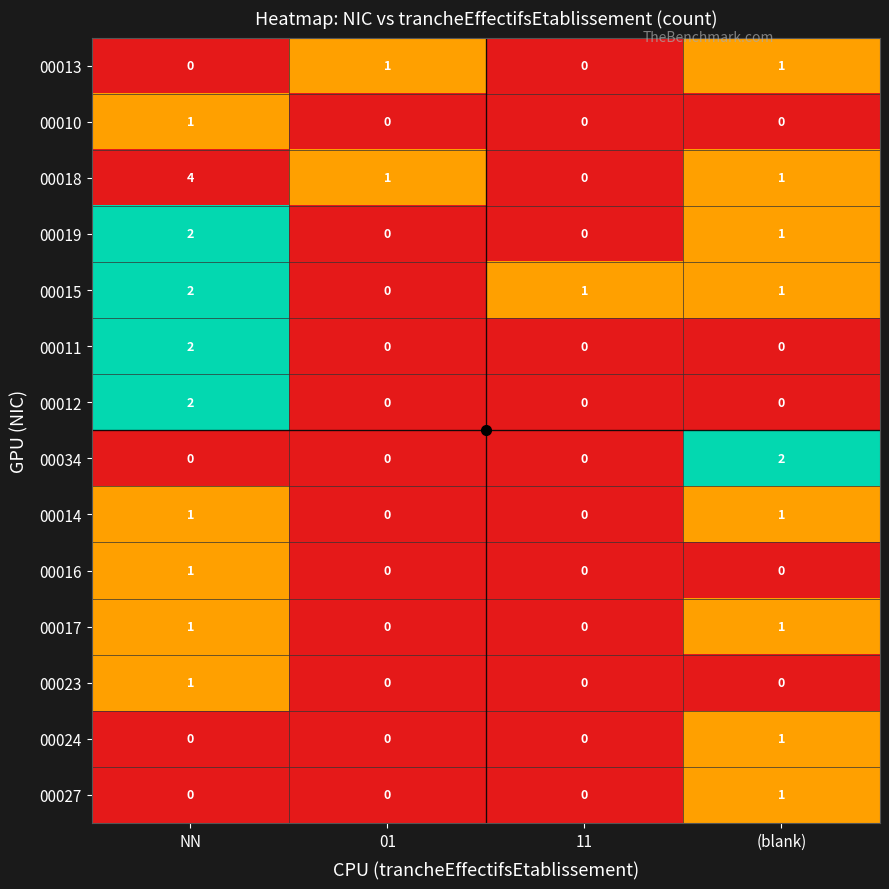

The 00011 series shows 1 at NN. True or false?

False